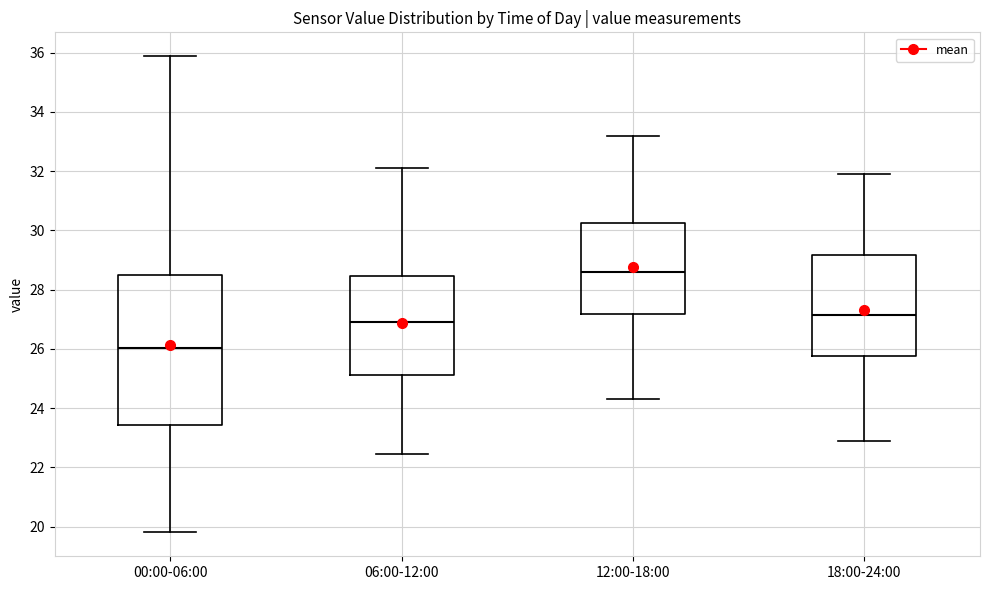

Comparing the boxes themselves (not the whiskers), which one is the tallest?

00:00-06:00